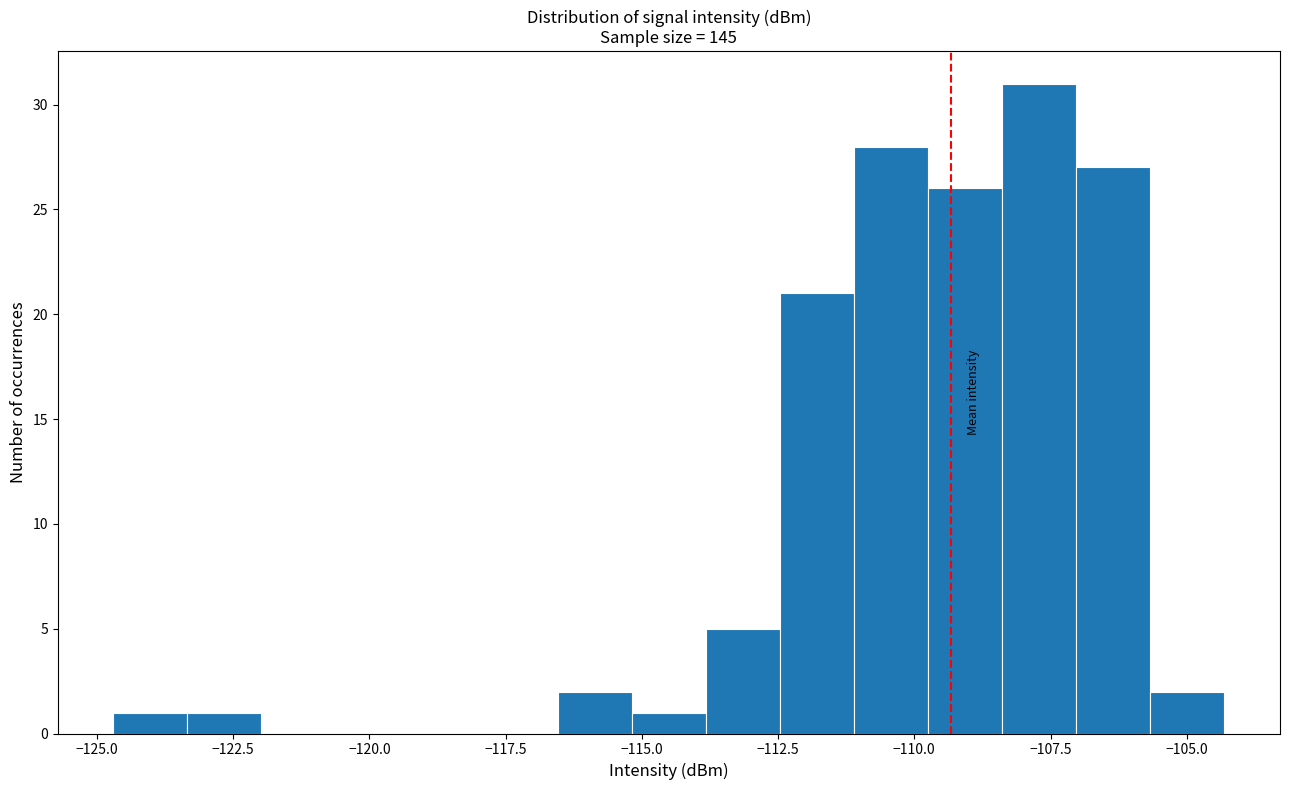

Around what value on the x-axis is the tallest bar? Give the approximate position of its centre, as read against the axis.

-107.5